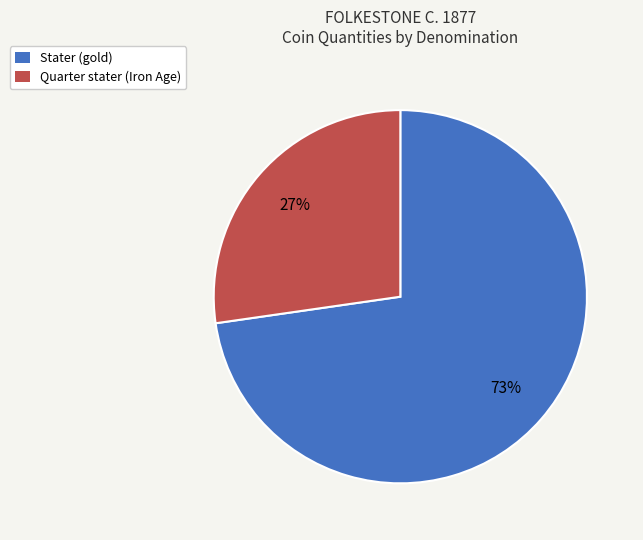

True or false: Stater (gold) accounts for 73% of the total.

True